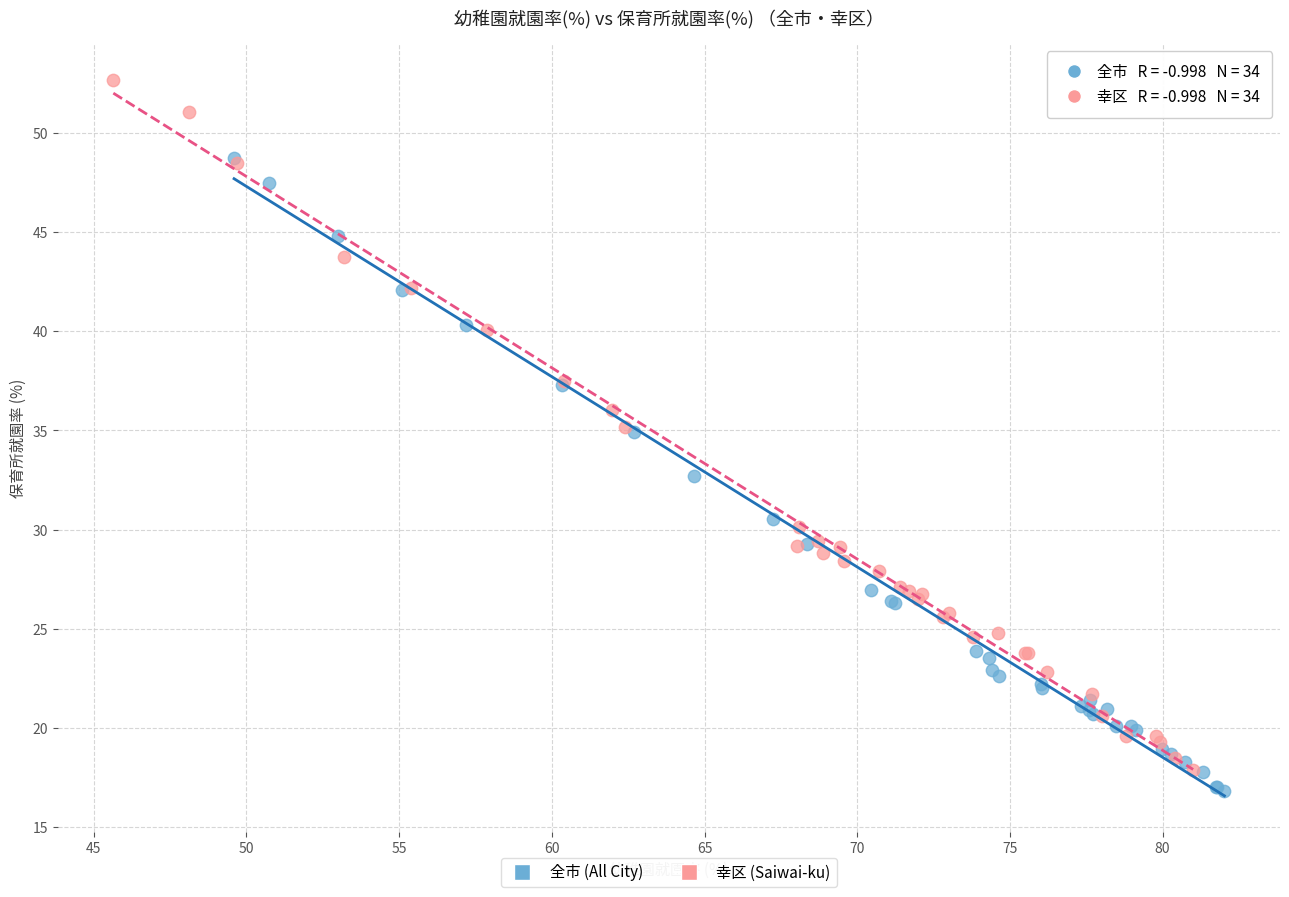

Which series contains the highest Y value?

幸区 (Saiwai-ku)